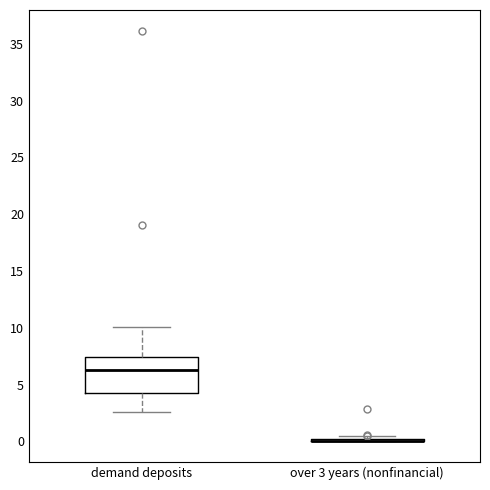

Where is the upper edge of the box for demand deposits on the y-axis? The values are not printed on the chart, so give them approximately, as read against the axis.

7.5